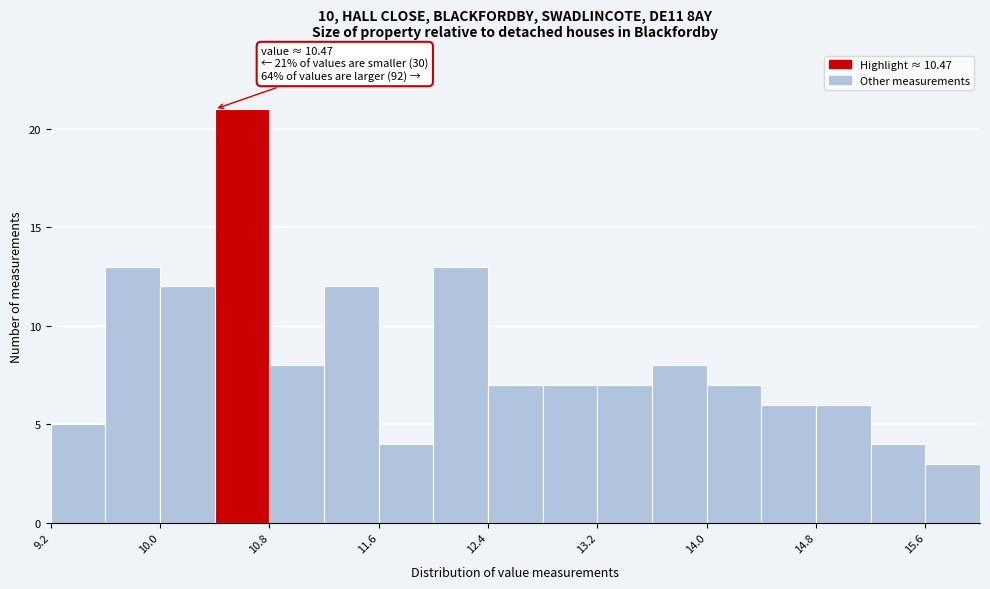

Over which range of the x-axis is the bar tallest?

10.4 to 10.8